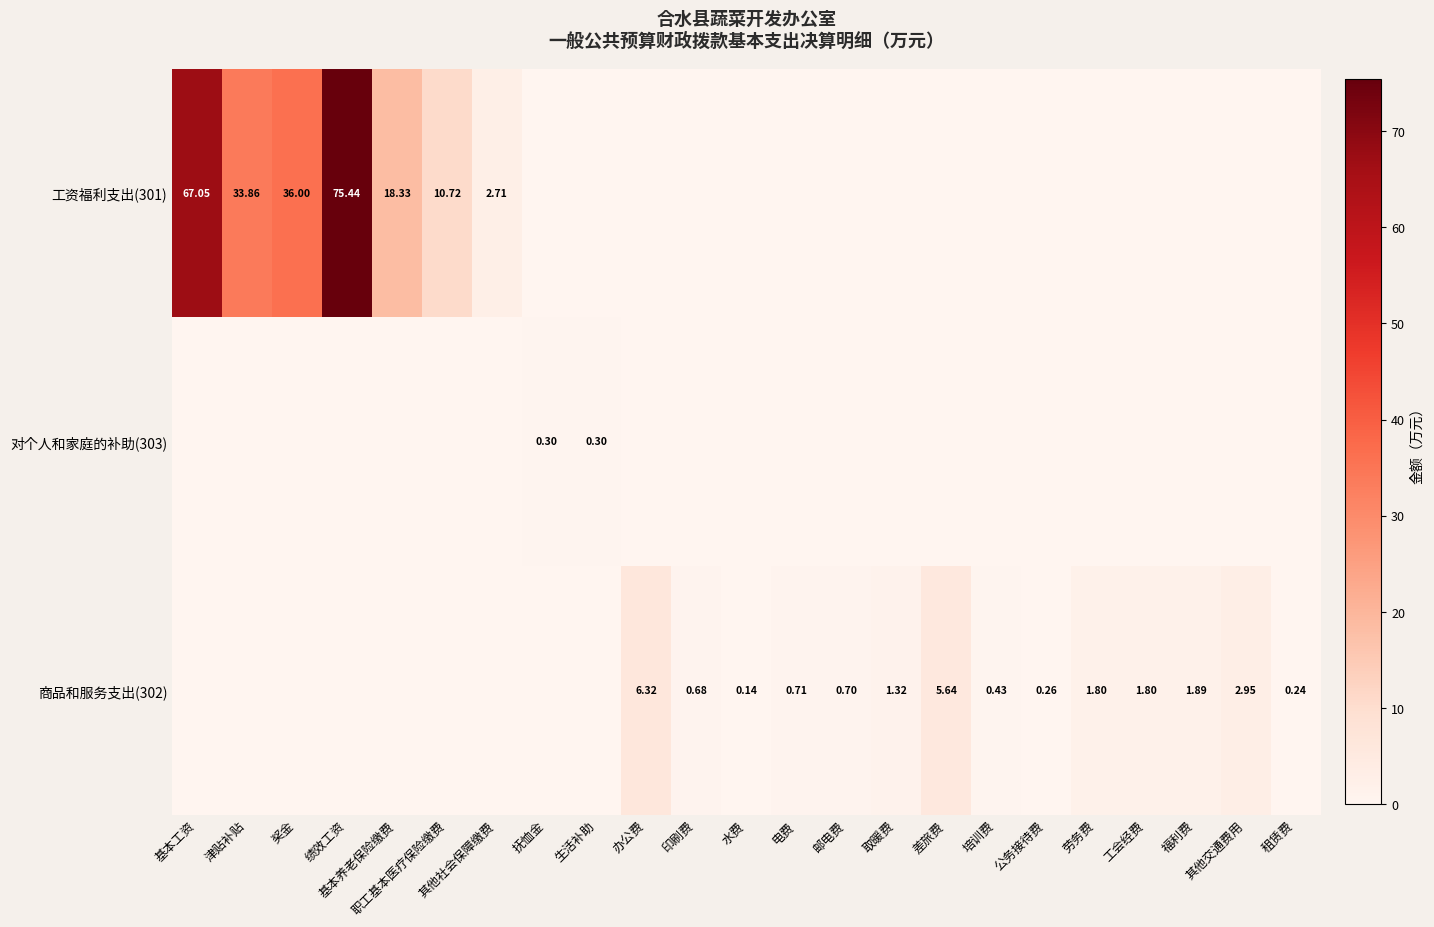

Between 办公费 and 公务接待费, which series saw the biggest shift?

商品和服务支出(302)